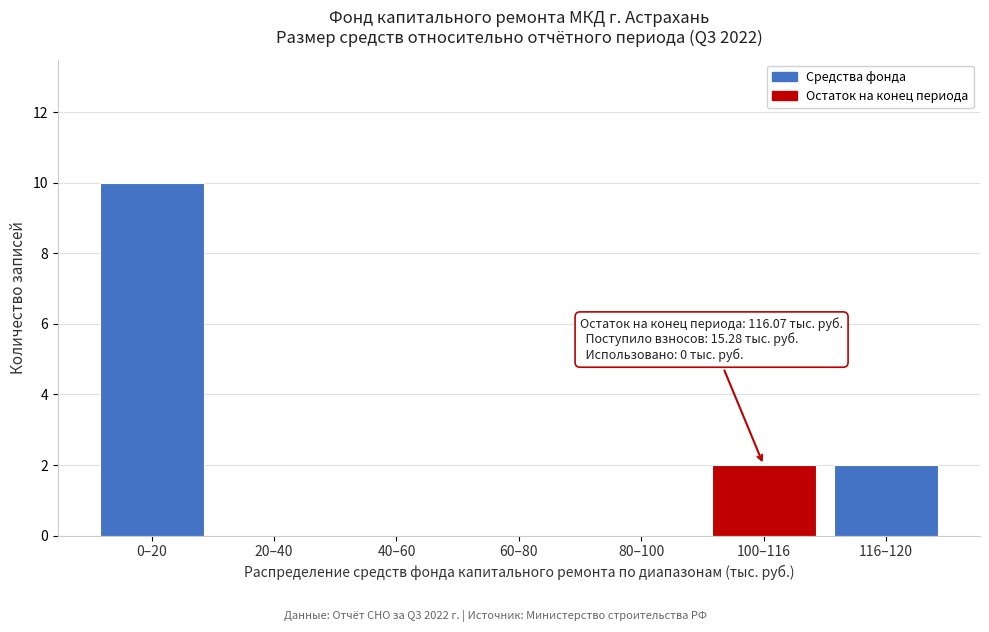

Reading right to left, list all the values displayed in this chart.

116–120=2	100–116=2	80–100=0	60–80=0	40–60=0	20–40=0	0–20=10